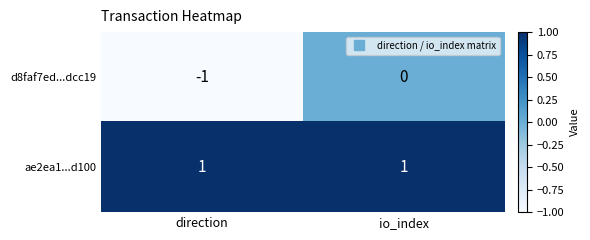

Is it true that d8faf7ed...dcc19 equals -1 at direction?

True